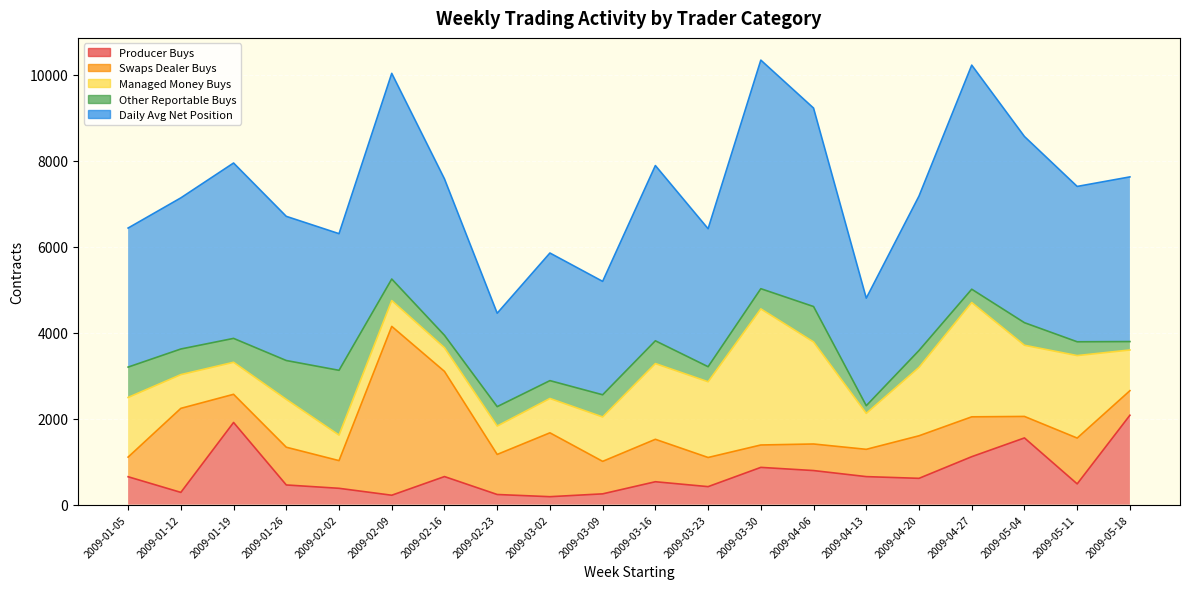

Does the chart display data point markers on the line(s)?

No